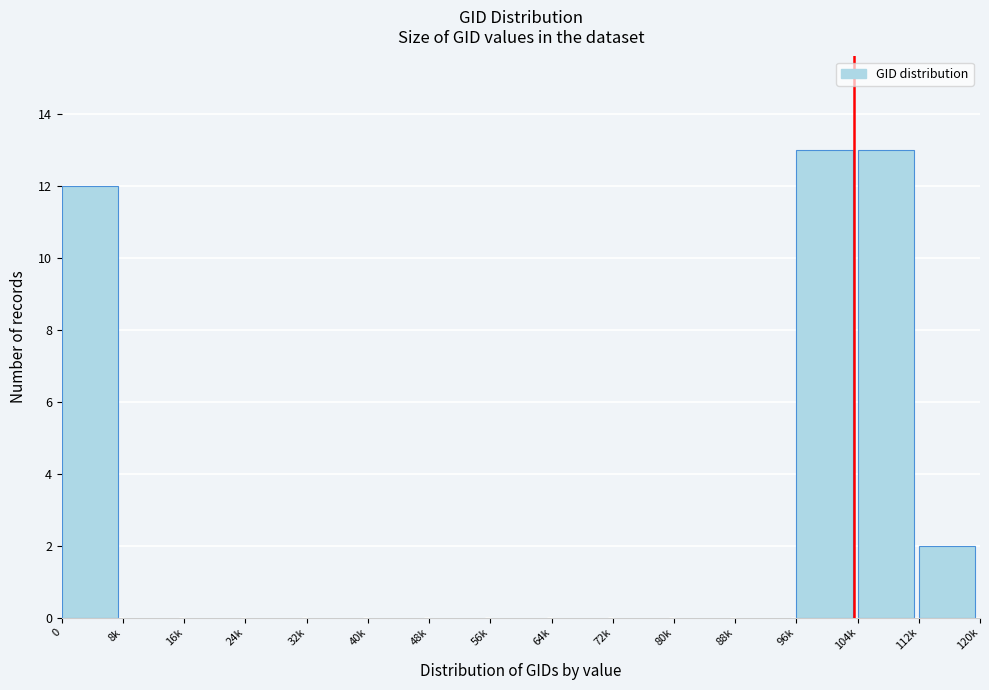

Reading left to right, extract all data points from this chart.

0=12	8k=0	16k=0	24k=0	32k=0	40k=0	48k=0	56k=0	64k=0	72k=0	80k=0	88k=0	96k=13	104k=13	112k=2